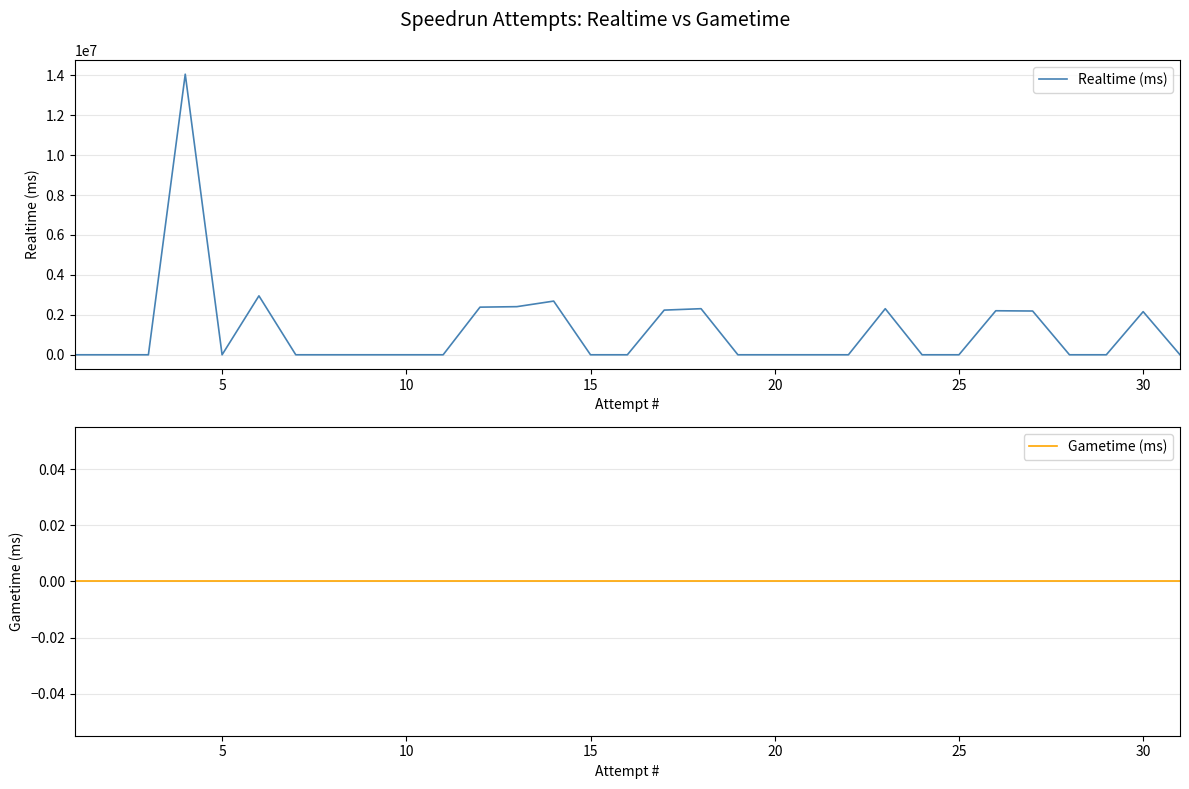

What is the sum of all Realtime (ms) values?

37896822